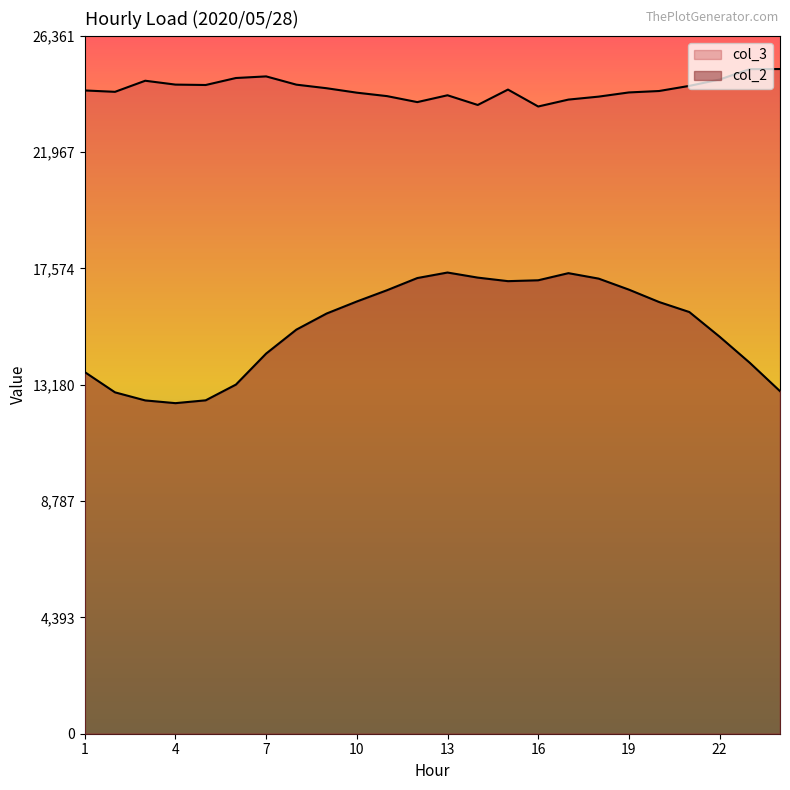

Read the col_3 value at 11, to the nearest 100.

24100